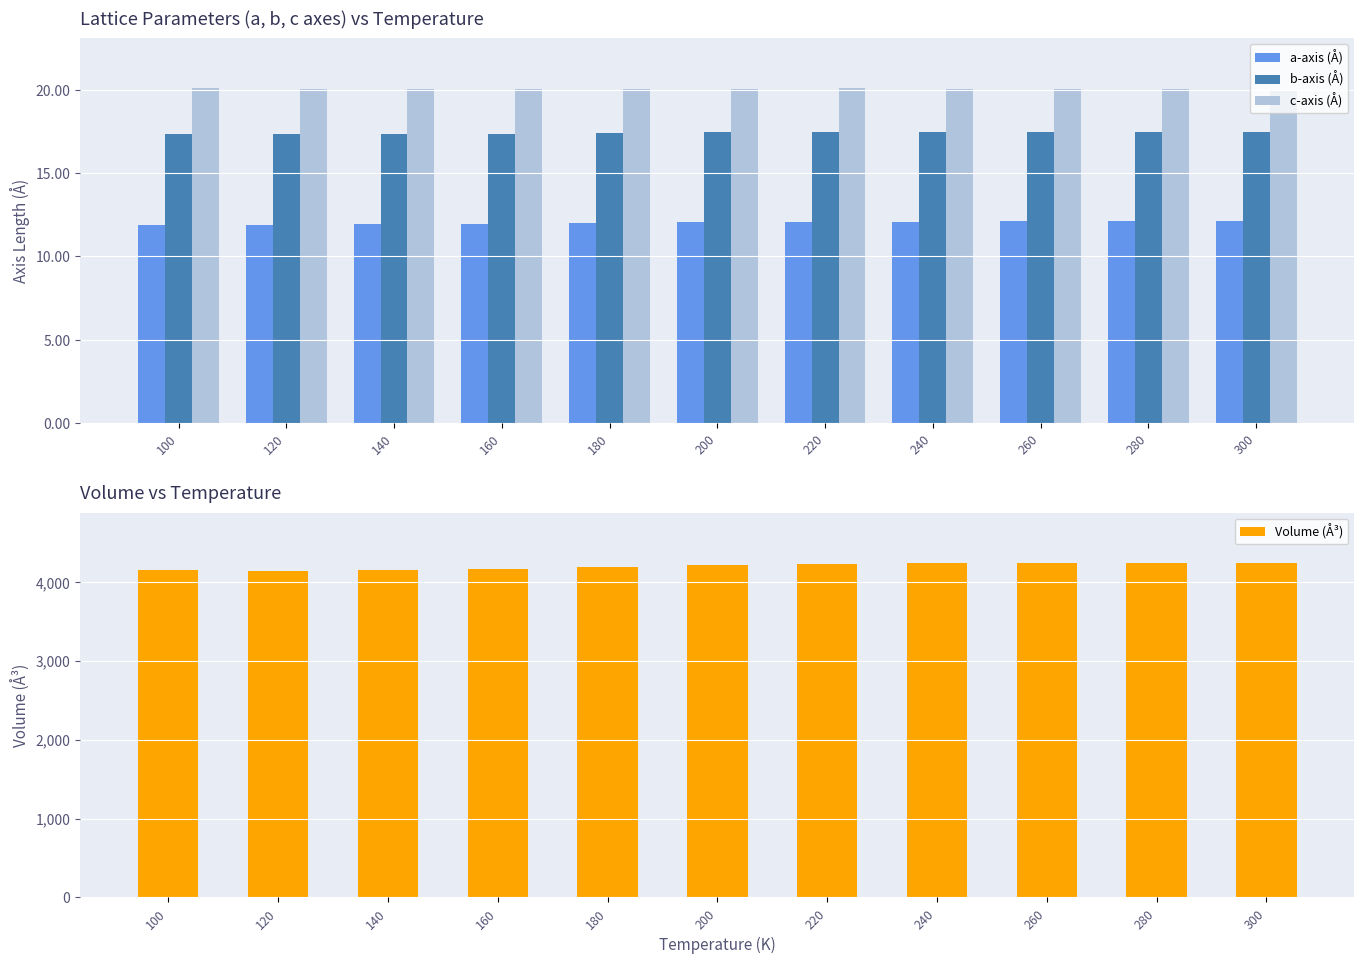

Reading left to right, transcribe all the data shown in this chart.

a-axis (Å): 11.9	11.9	12.0	12.0	12.0	12.0	12.1	12.1	12.1	12.1	12.1
b-axis (Å): 17.4	17.3	17.4	17.4	17.4	17.4	17.5	17.5	17.5	17.5	17.5
c-axis (Å): 20.1	20.1	20.0	20.0	20.1	20.1	20.1	20.1	20.0	20.0	20.0
Volume (Å³): 4145.4	4137.0	4155.6	4159.6	4188.1	4210.3	4232.6	4233.8	4235.6	4240.0	4243.3